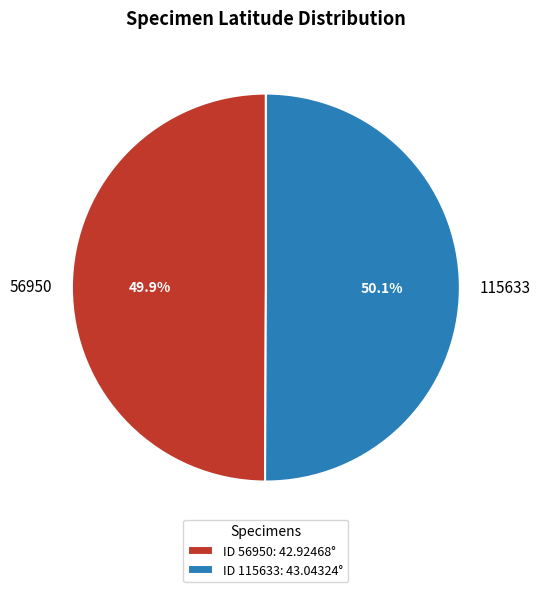

Is there a majority slice in this chart?

Yes